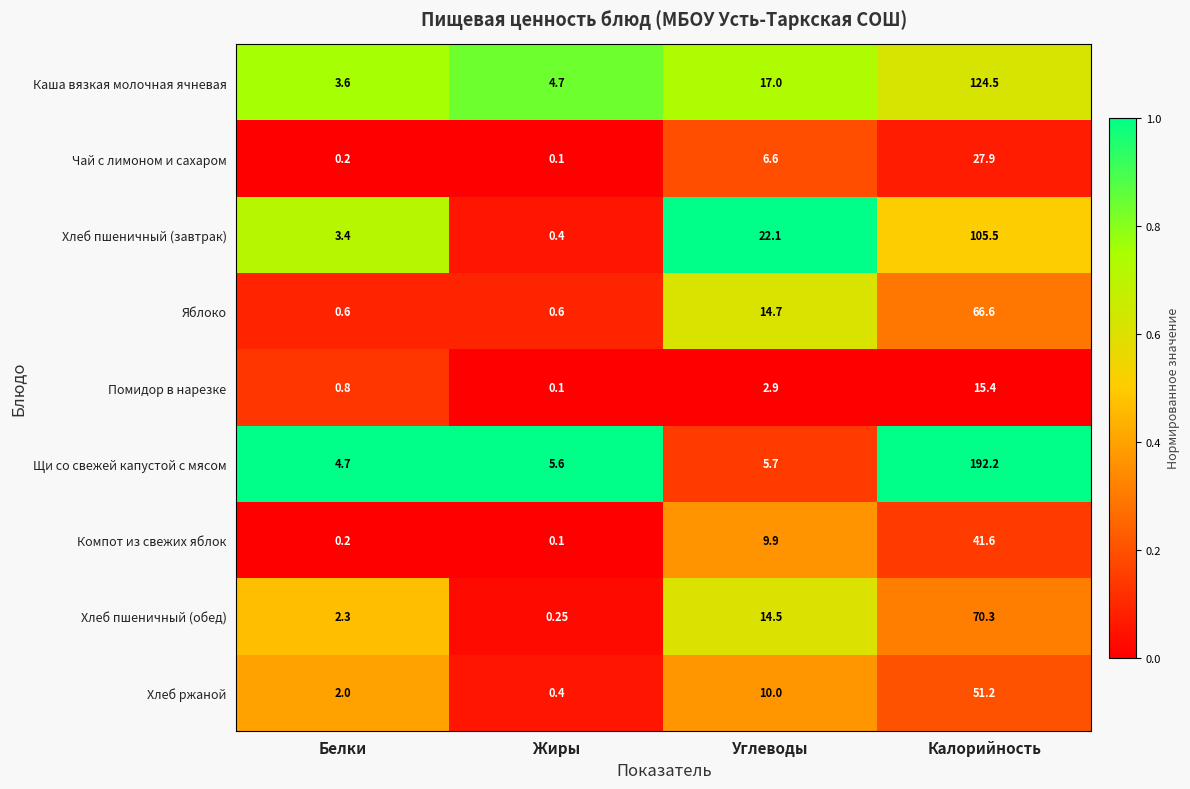

At which category is the sum across all series the highest?

Калорийность